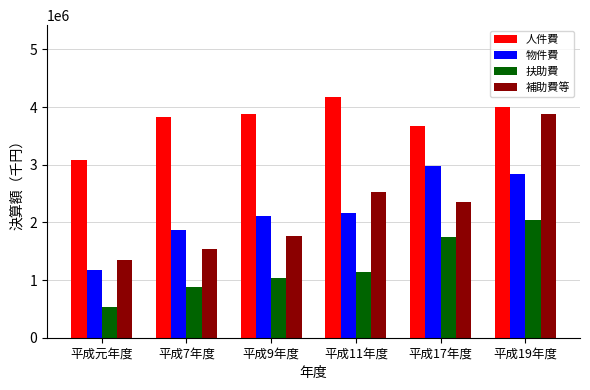

True or false: 扶助費 has a value of 1607618 at 平成11年度.

False